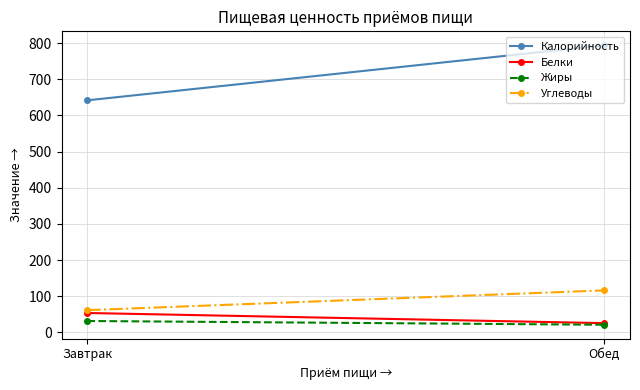

Reading left to right, extract all data points from this chart.

Калорийность: 642.0	794.2
Белки: 53.4	25.3
Жиры: 31.3	20.9
Углеводы: 61.3	116.0